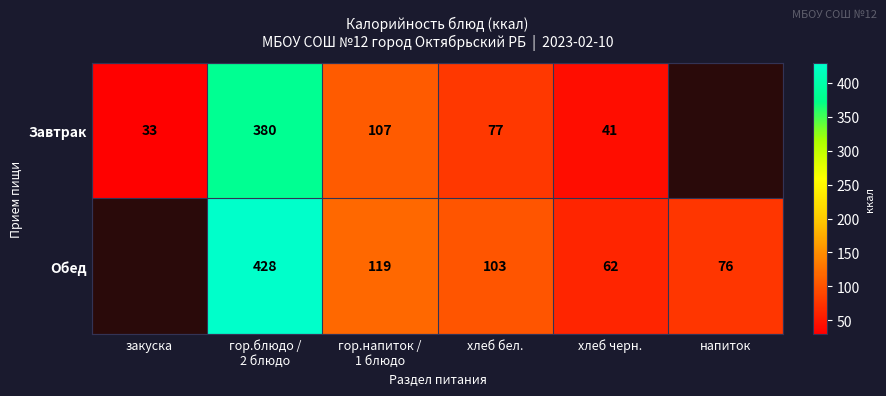

True or false: Завтрак has a value of 77 at хлеб бел..

True